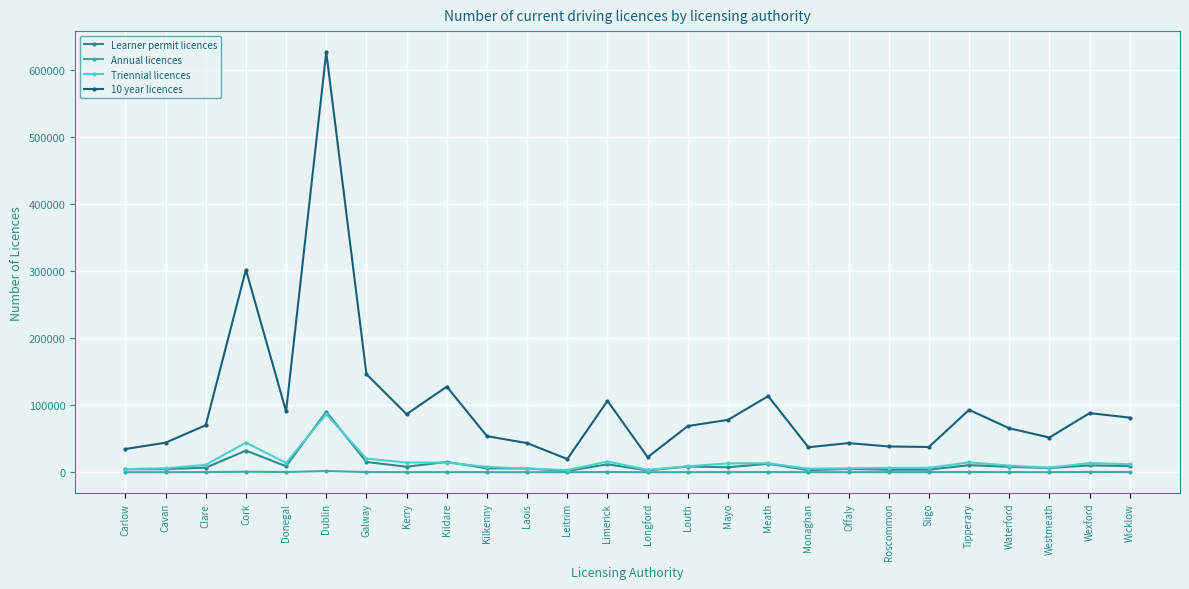

Is the value of Annual licences at Meath greater than the value of 10 year licences at Kilkenny?

No